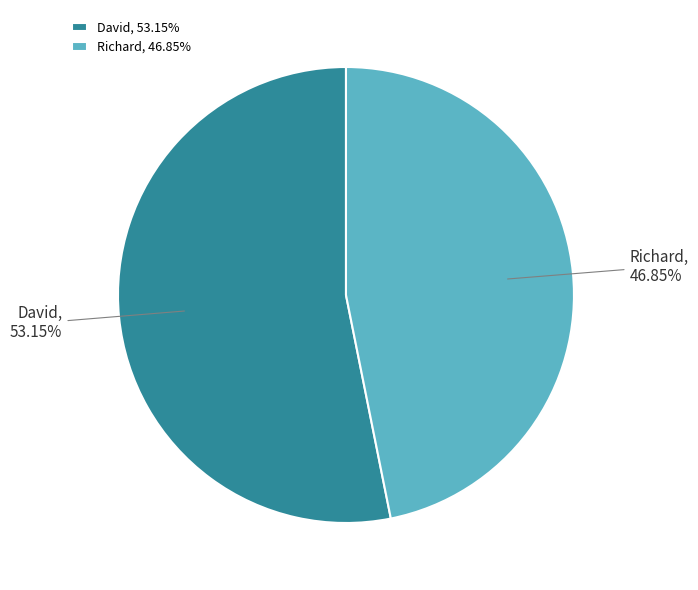

The David slice represents 53% of the pie. True or false?

True